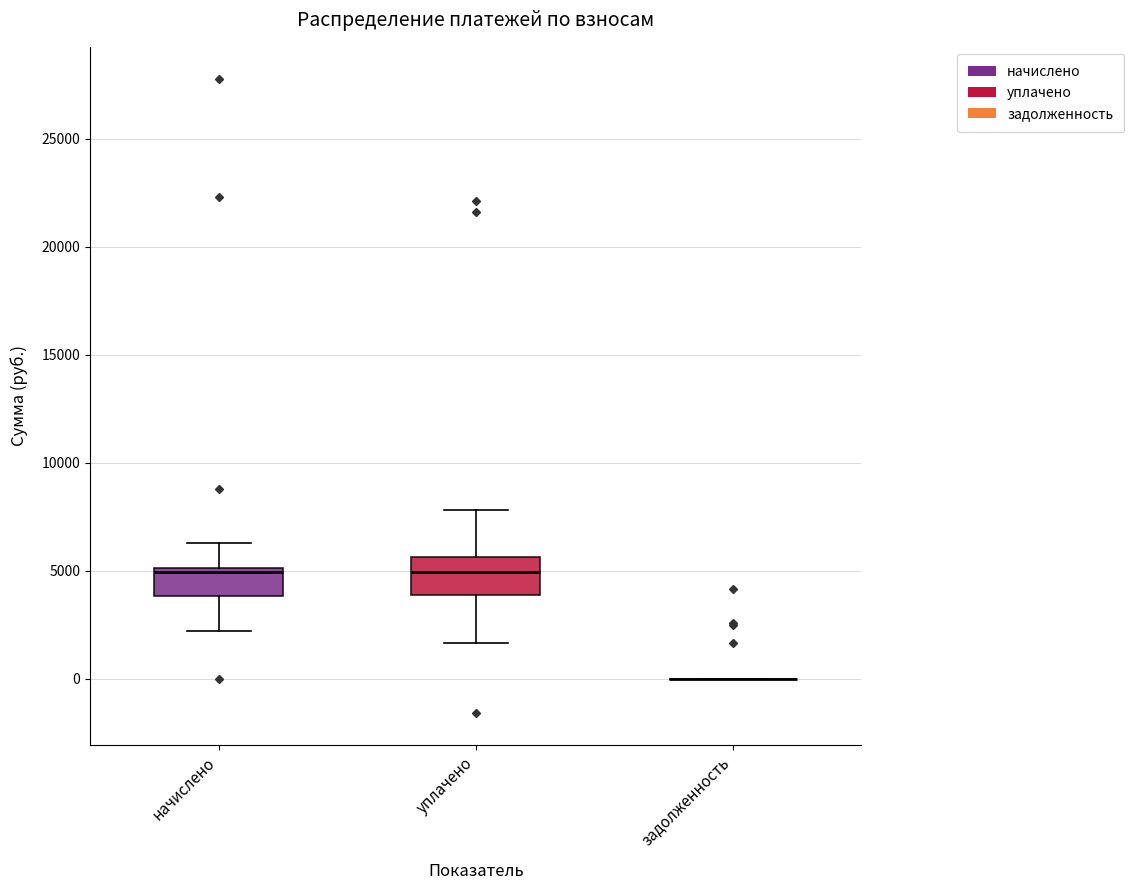

Reading left to right, transcribe this box plot: for each box, give where its median line is, the range the box spans, and where its two whiskers end, as read against the y-axis. The values are not printed on the chart, so give them approximately, as read against the axis.

начислено: median 5000 (just below the box's upper edge), box 4000 to 5000, whiskers 2000 to 6500
уплачено: median 5000, box 4000 to 5500, whiskers 1500 to 8000
задолженность: box collapsed to a line at 0, whiskers 0 to 0